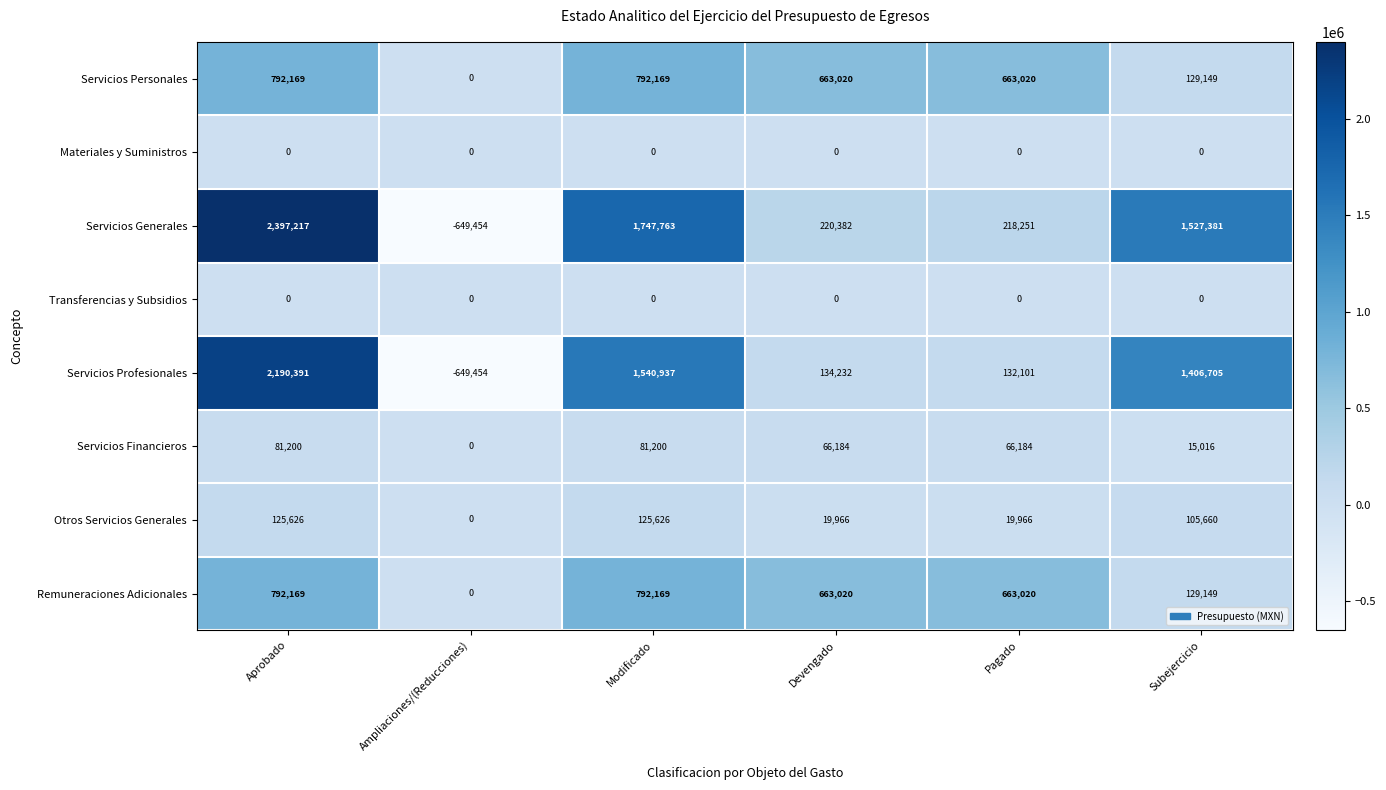

Read the Servicios Personales value at Subejercicio.

129149